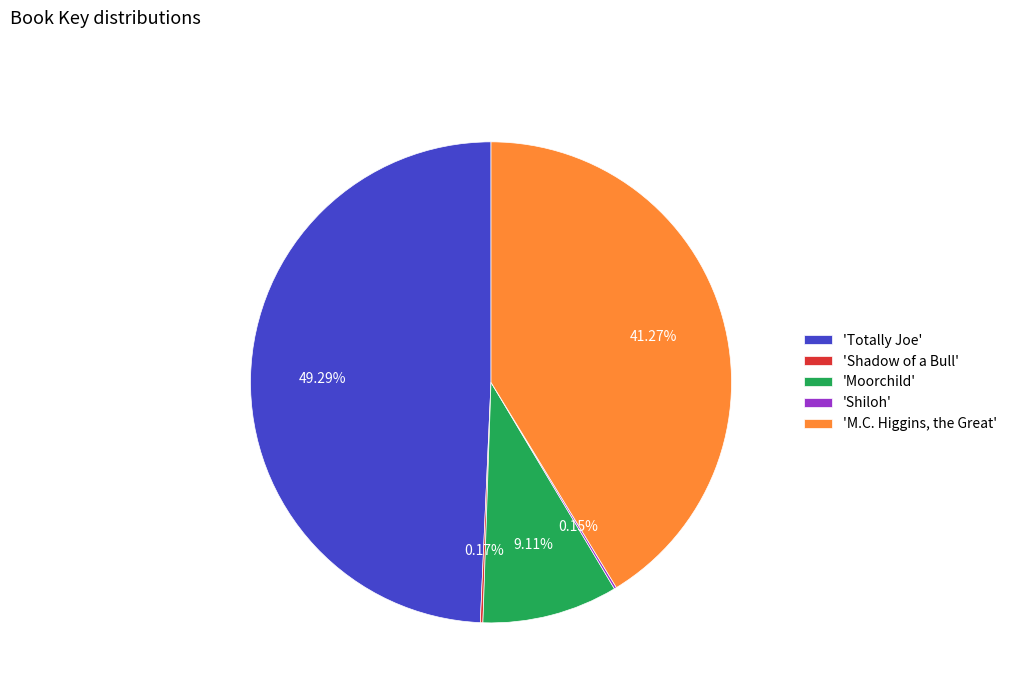

Is there a majority slice in this chart?

No